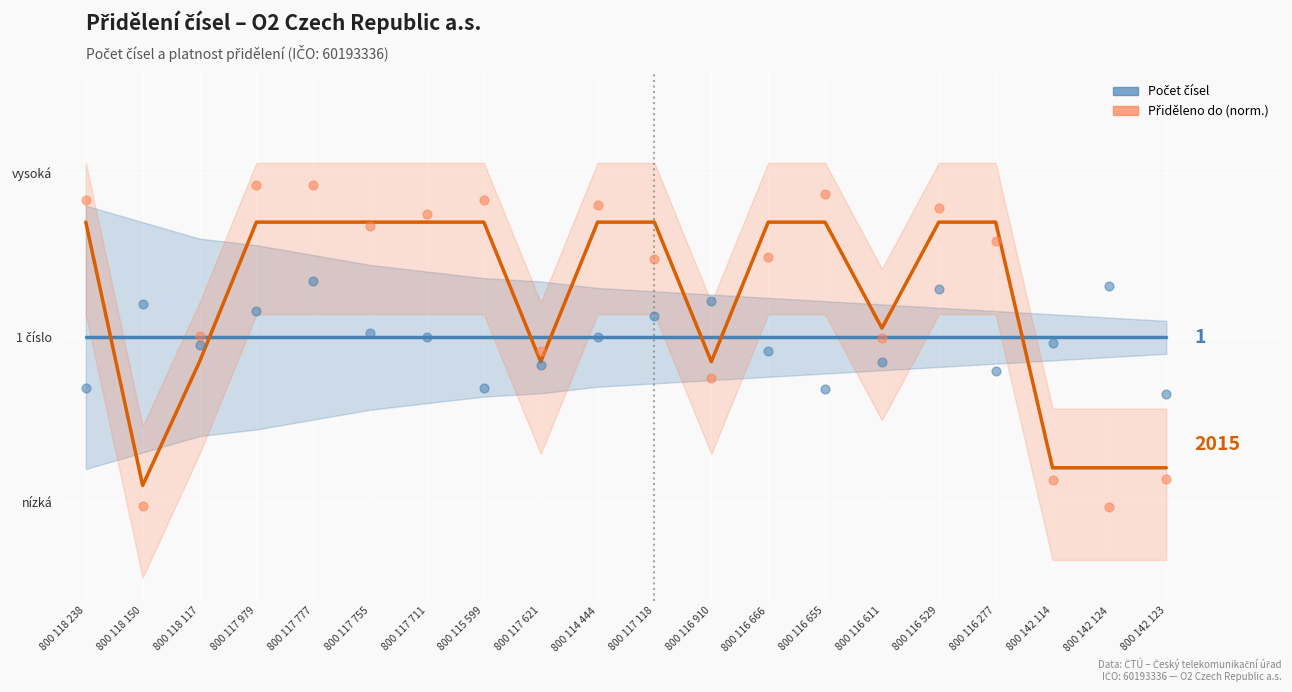

What are all the series names shown in the legend?

Počet čísel, Přiděleno do (norm.)